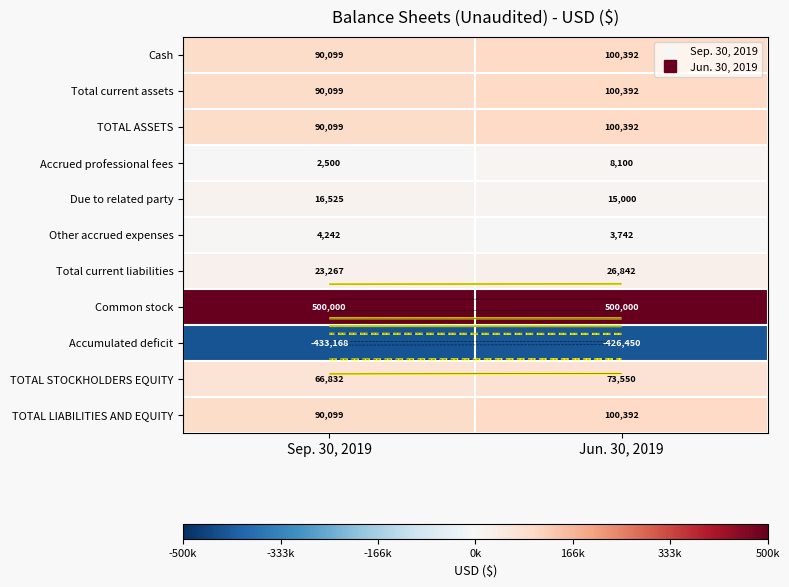

Which series has the largest range (max minus min)?

Cash